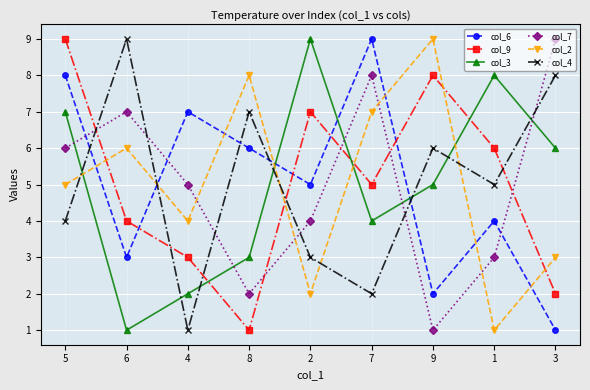

After their last crossing, which series has the higher values: col_7 or col_9?

col_7